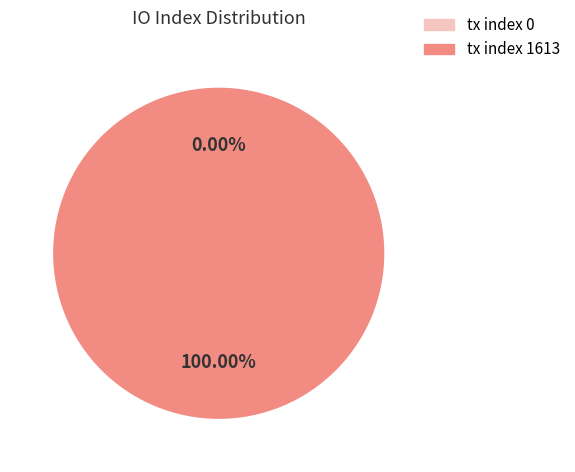

What is the smallest slice in the pie chart?

tx index 0